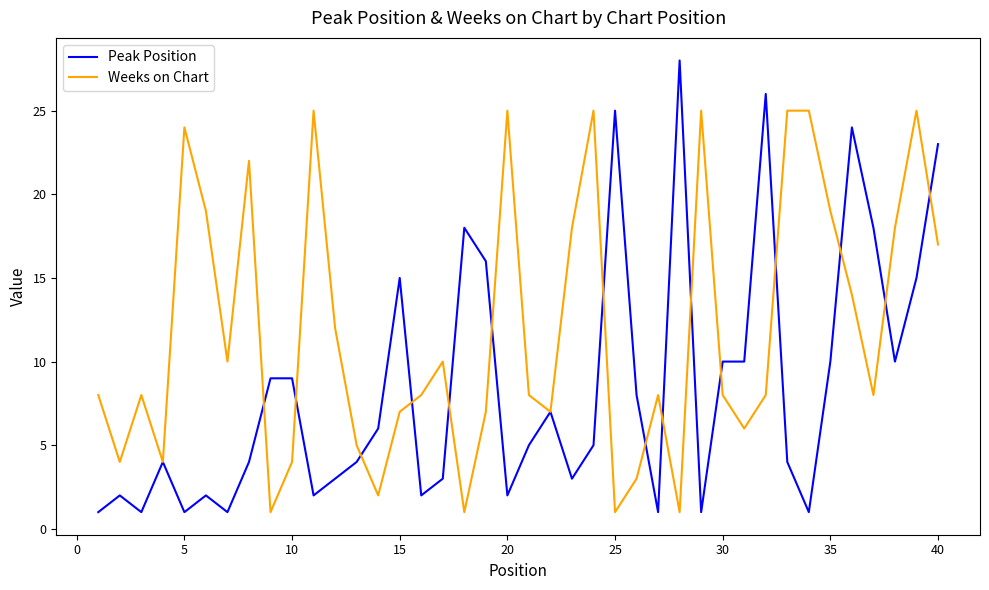

What is the maximum value shown in the chart?

28